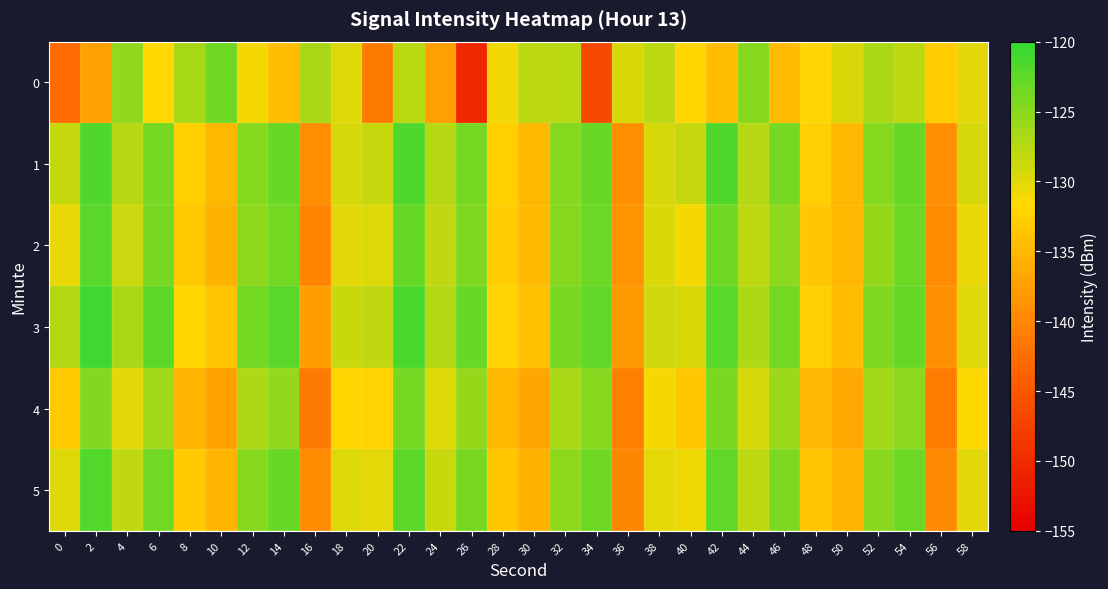

Reading right to left, list all the values displayed in this chart.

0: 58=-130.0	56=-133.0	54=-128.0	52=-126.9	50=-129.5	48=-131.8	46=-134.6	44=-124.8	42=-134.4	40=-132.0	38=-127.9	36=-129.5	34=-146.8	32=-127.8	30=-127.9	28=-131.1	26=-150.3	24=-137.4	22=-127.7	20=-141.2	18=-130.0	16=-126.8	14=-134.3	12=-131.1	10=-123.5	8=-126.6	6=-131.7	4=-125.6	2=-137.3	0=-142.7
1: 58=-129.4	56=-139.2	54=-123.1	52=-124.7	50=-135.0	48=-132.6	46=-123.9	44=-127.6	42=-121.7	40=-128.4	38=-129.4	36=-139.2	34=-123.1	32=-124.7	30=-135.0	28=-132.6	26=-123.9	24=-127.6	22=-121.7	20=-128.4	18=-129.4	16=-139.2	14=-123.1	12=-124.7	10=-135.0	8=-132.6	6=-123.9	4=-127.6	2=-121.7	0=-128.4
2: 58=-130.4	56=-139.5	54=-123.4	52=-125.7	50=-135.1	48=-133.5	46=-125.1	44=-127.8	42=-123.5	40=-131.2	38=-129.6	36=-138.7	34=-123.2	32=-124.9	30=-134.9	28=-132.8	26=-124.5	24=-128.1	22=-122.9	20=-129.8	18=-130.1	16=-140.2	14=-123.8	12=-125.3	10=-135.5	8=-133.2	6=-124.1	4=-128.7	2=-122.3	0=-130.5
3: 58=-129.8	56=-138.9	54=-122.9	52=-124.5	50=-134.5	48=-132.5	46=-123.8	44=-127.1	42=-122.1	40=-129.5	38=-128.9	36=-138.1	34=-122.7	32=-124.1	30=-134.2	28=-132.1	26=-123.1	24=-127.3	22=-121.4	20=-128.1	18=-128.5	16=-137.8	14=-122.3	12=-123.7	10=-133.9	8=-131.8	6=-122.5	4=-126.9	2=-120.8	0=-127.3
4: 58=-131.5	56=-141.0	54=-125.1	52=-126.4	50=-136.5	48=-135.0	46=-126.0	44=-129.4	42=-124.2	40=-133.5	38=-131.2	36=-140.7	34=-124.9	32=-126.8	30=-136.8	28=-134.9	26=-125.7	24=-129.8	22=-123.9	20=-132.1	18=-131.8	16=-141.3	14=-125.6	12=-127.1	10=-137.2	8=-135.4	6=-126.3	4=-130.1	2=-124.6	0=-133.2
5: 58=-130.0	56=-139.7	54=-123.3	52=-125.0	50=-135.4	48=-133.7	46=-124.3	44=-128.0	42=-122.7	40=-130.8	38=-130.2	36=-140.0	34=-123.5	32=-125.2	30=-135.7	28=-133.4	26=-124.0	24=-128.5	22=-122.4	20=-130.2	18=-129.8	16=-139.5	14=-123.1	12=-124.8	10=-135.3	8=-133.0	6=-123.6	4=-128.2	2=-121.9	0=-129.8